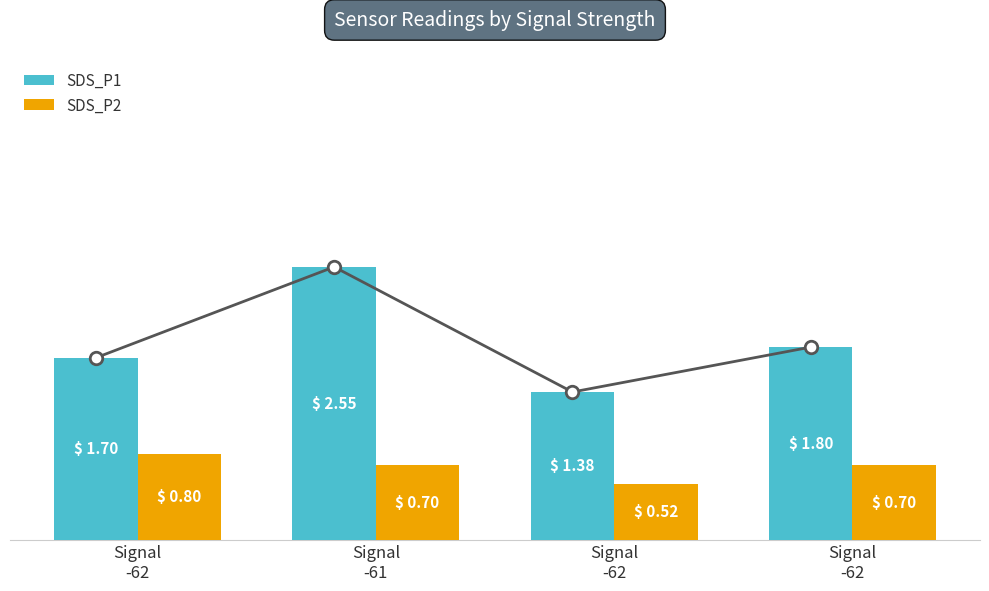

Which series has the largest range (max minus min)?

SDS_P1